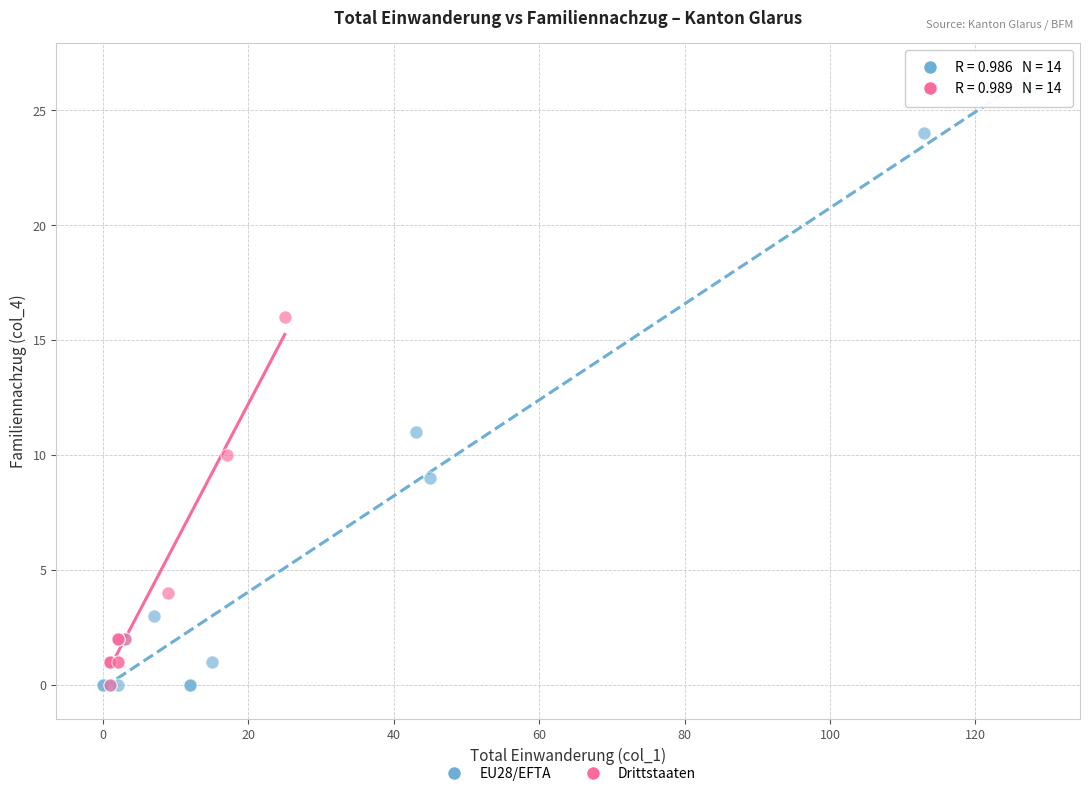

Which series reaches the maximum Y coordinate?

EU28/EFTA